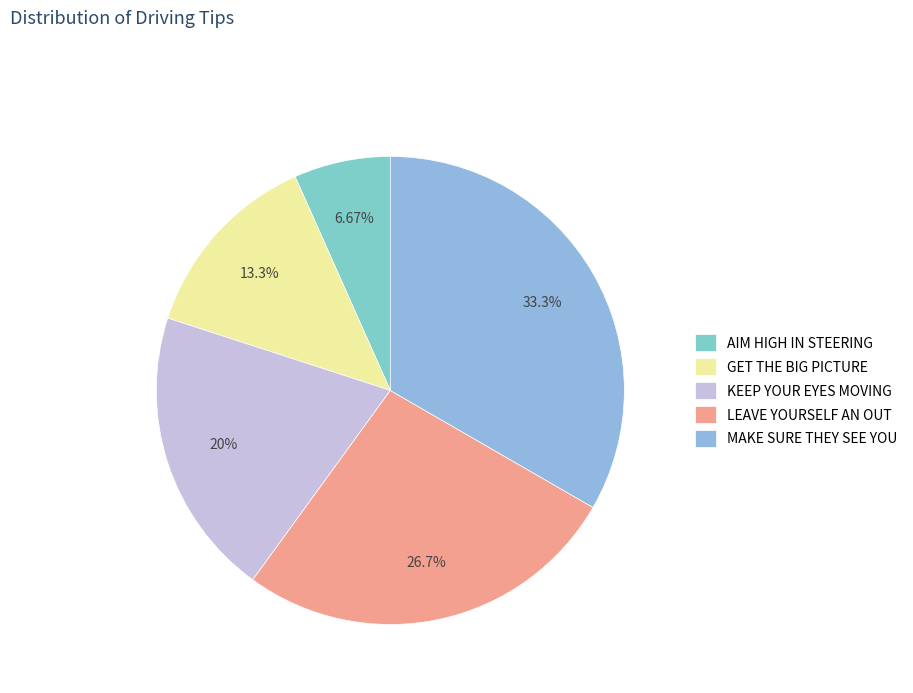

Approximately how many times larger is the value at LEAVE YOURSELF AN OUT compared to GET THE BIG PICTURE?

2.0